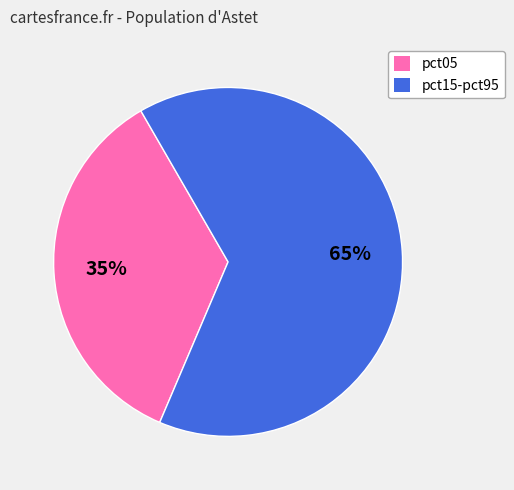

Which category has the smallest portion of the pie?

pct05